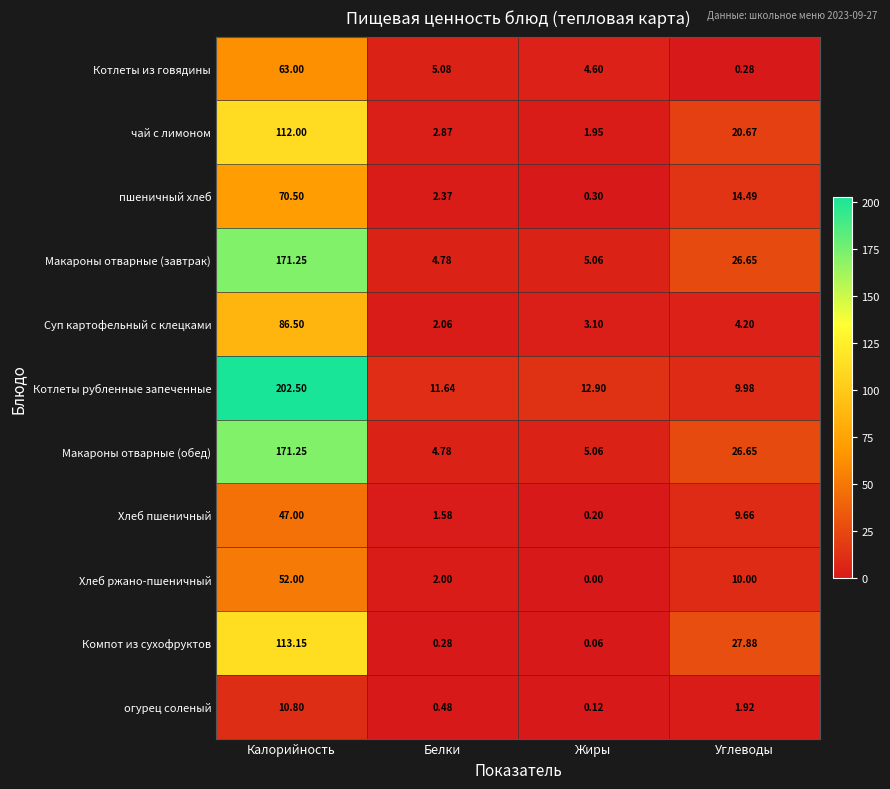

Which series has the largest total across all categories?

Котлеты рубленные запеченные